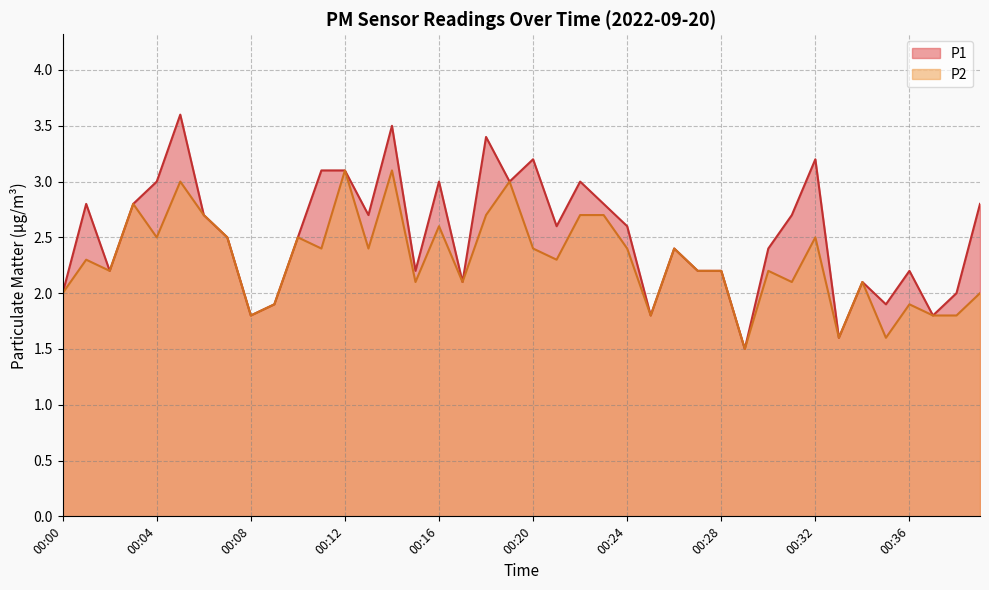

At which category does P2 reach its first local valley?

00:02